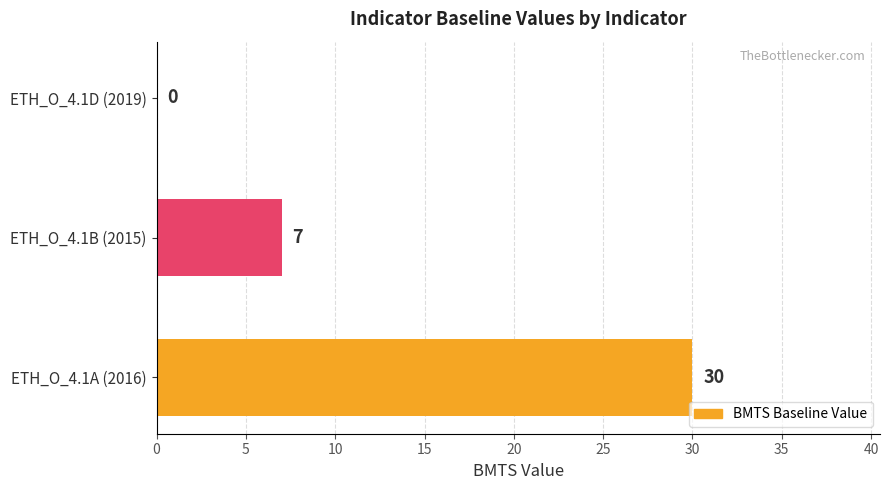

How many data points does each series have?

3